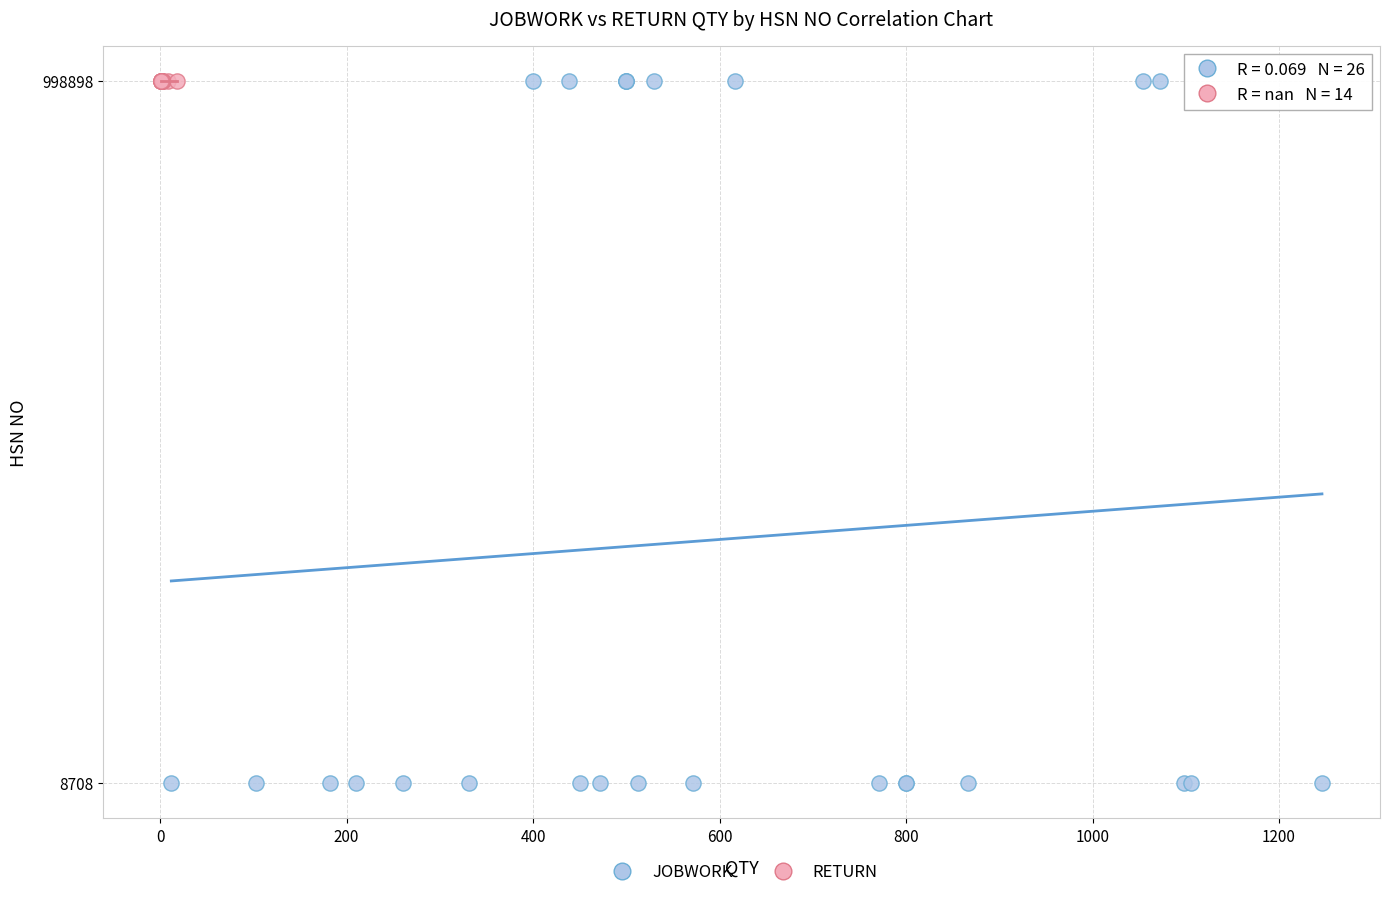

Which series contains the lowest Y value?

JOBWORK